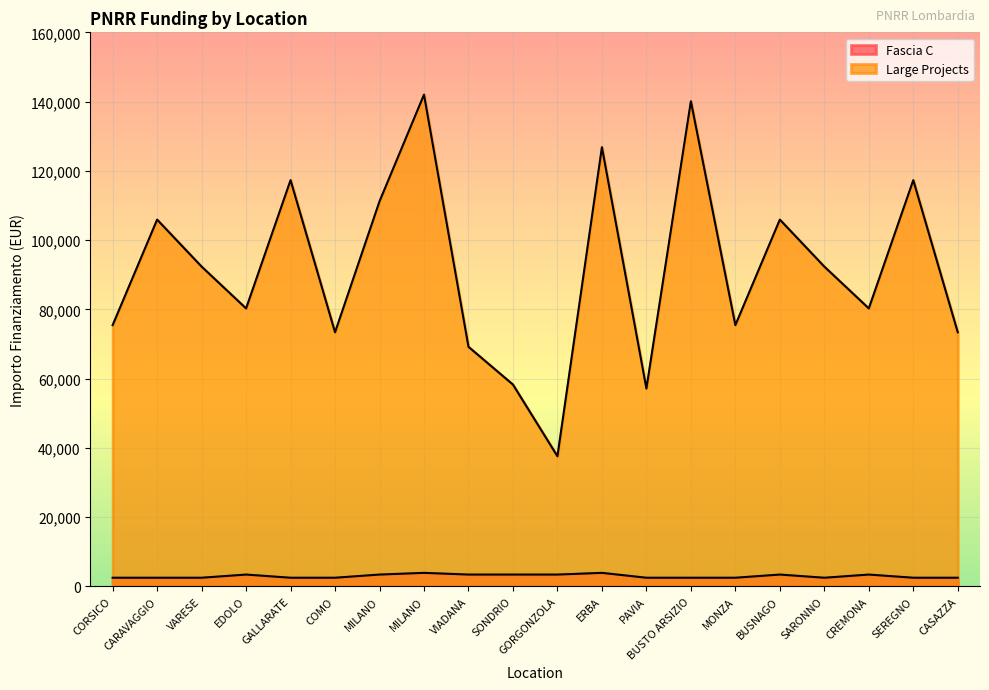

What is the maximum value shown in the chart?

142004.3